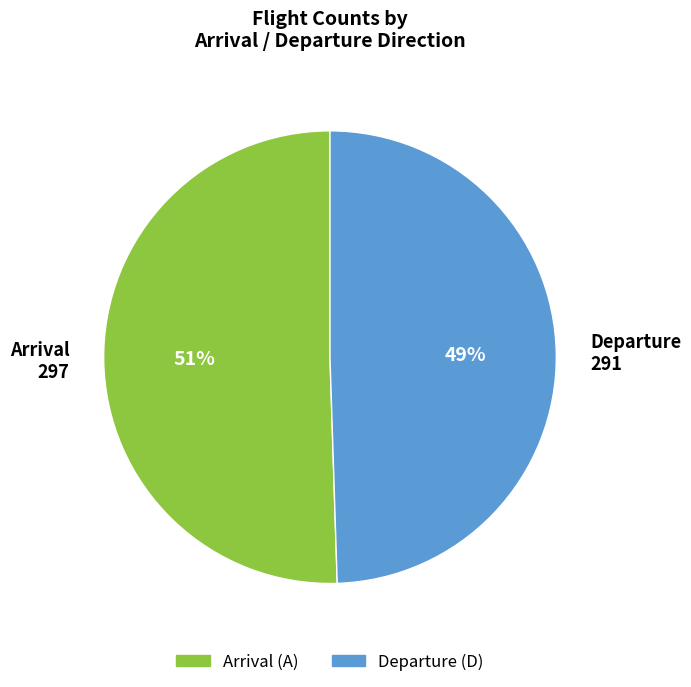

Is there a majority slice in this chart?

Yes